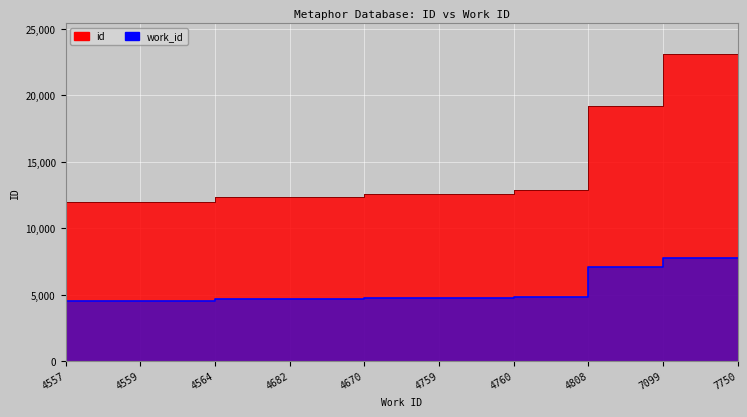

How many series are shown in this chart?

2